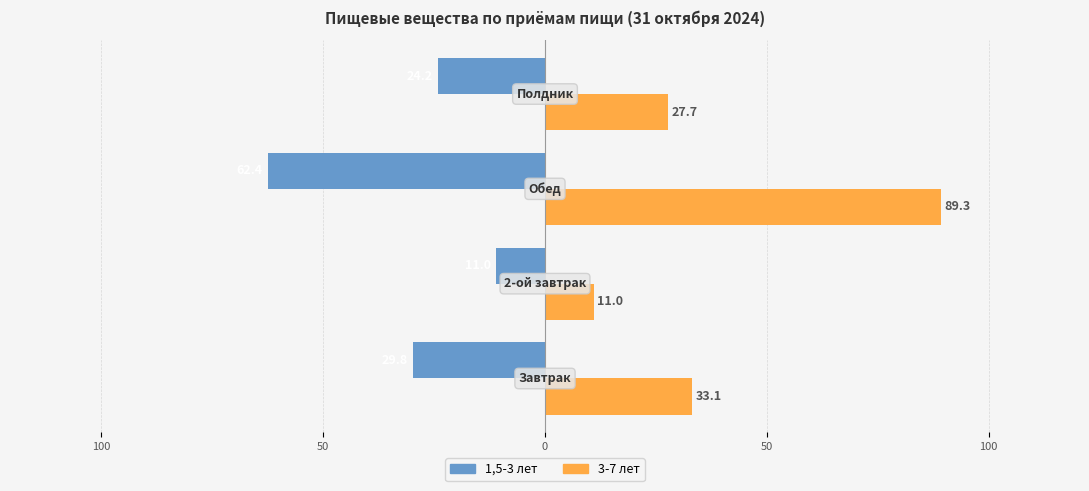

What are all the series names shown in the legend?

1,5-3 лет, 3-7 лет